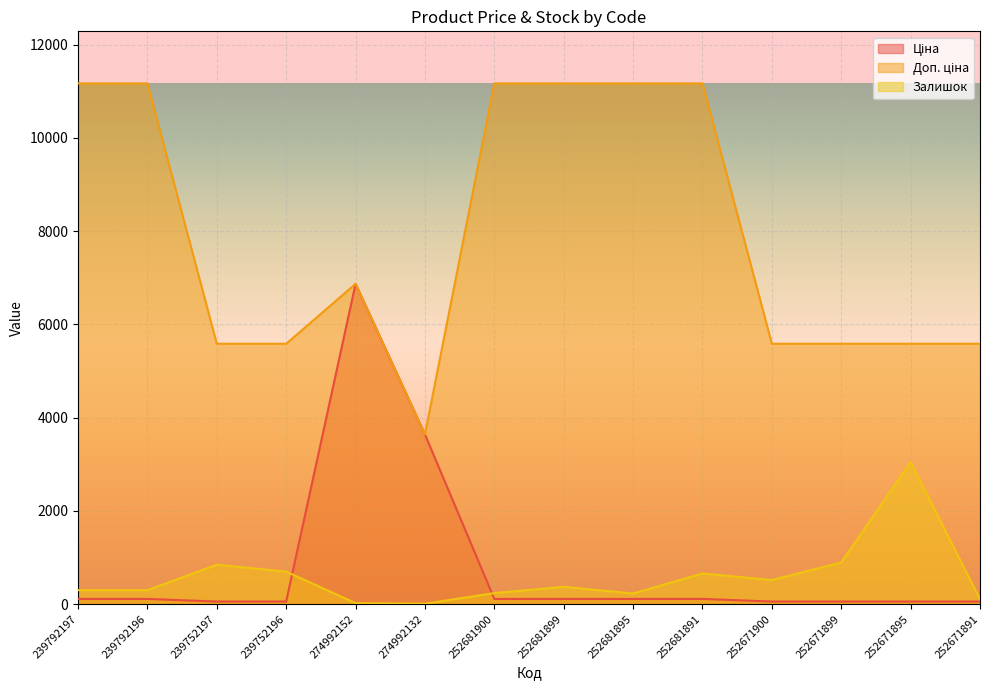

What position from the right is 274992132?

9